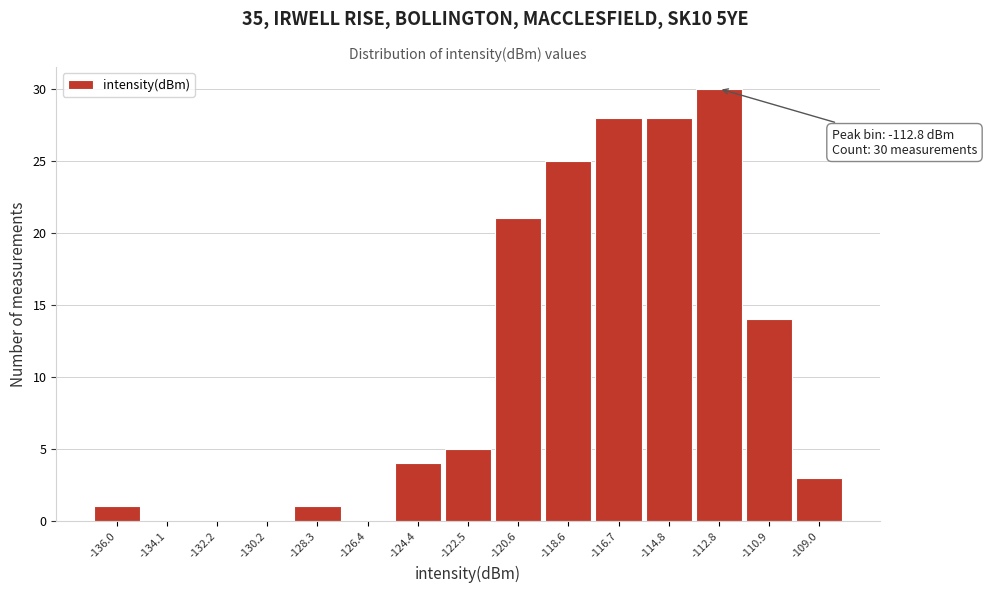

Which range on the x-axis has the tallest bar?

-113.8 to -111.8